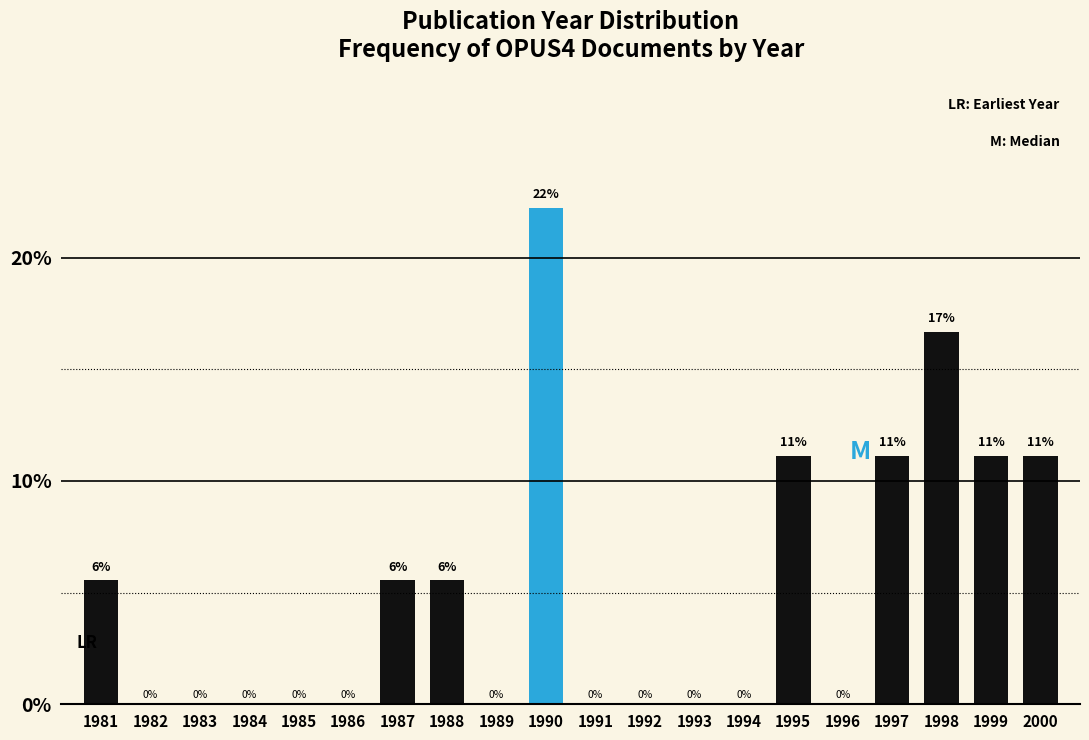

Which label corresponds to the largest value in the chart?

1990